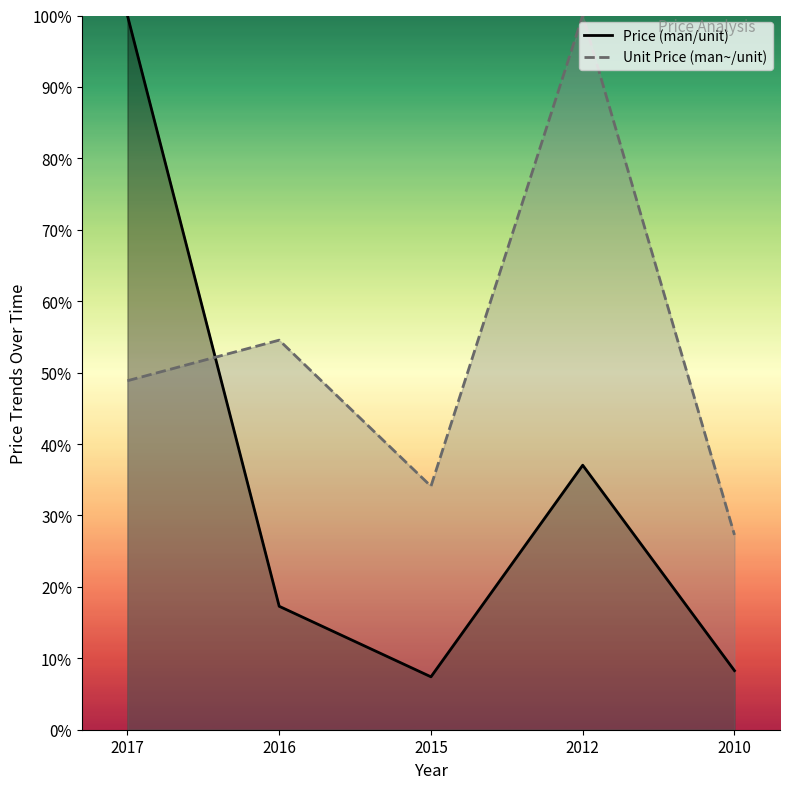

Is it true that Price (man/unit) equals 37.0 at 2012?

True